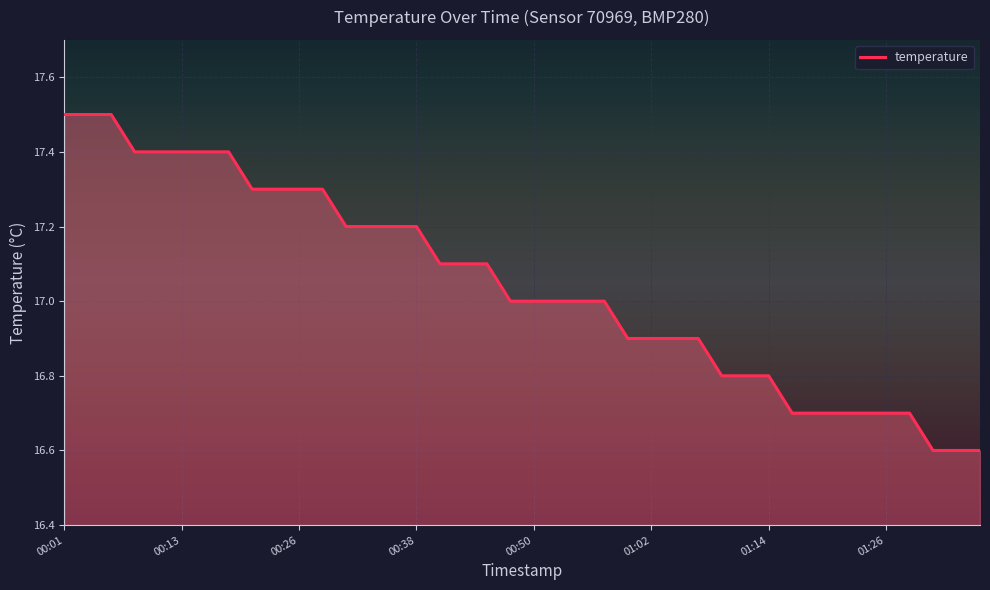

What is the difference between the maximum and minimum values?

0.9